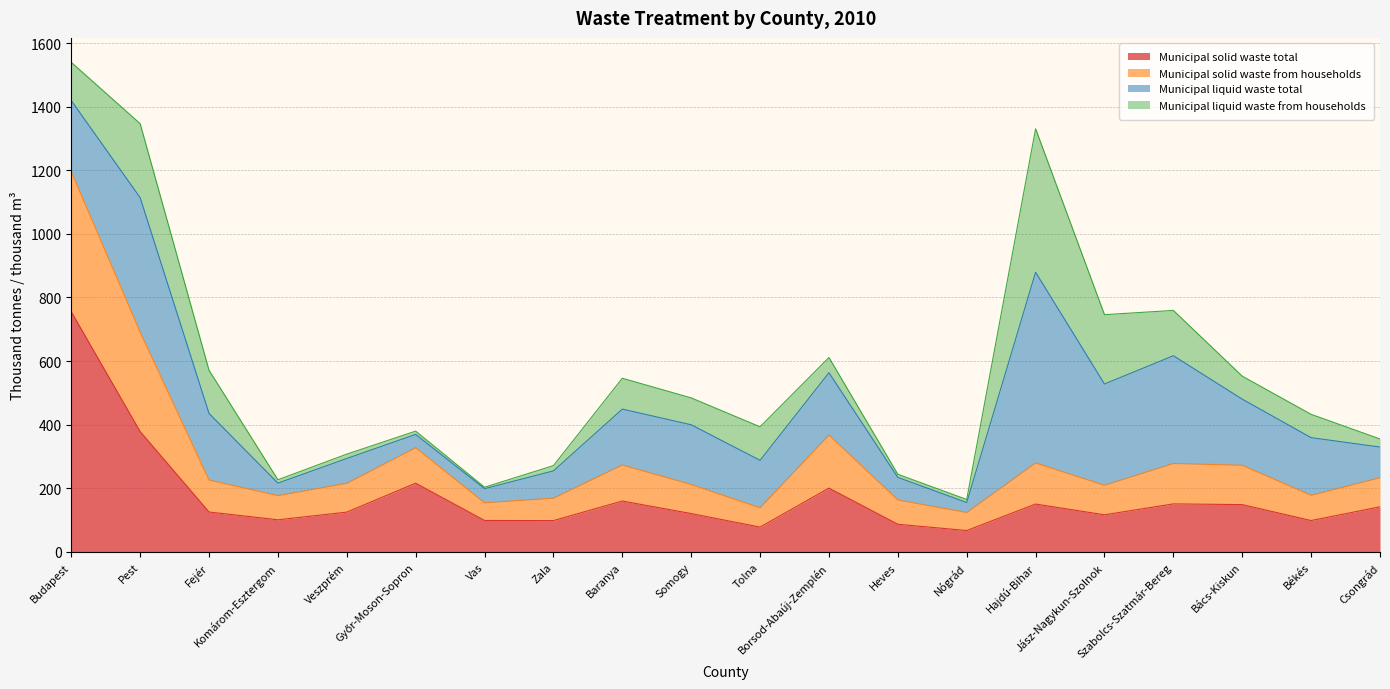

True or false: Municipal solid waste from households and Municipal solid waste total intersect in this chart.

False